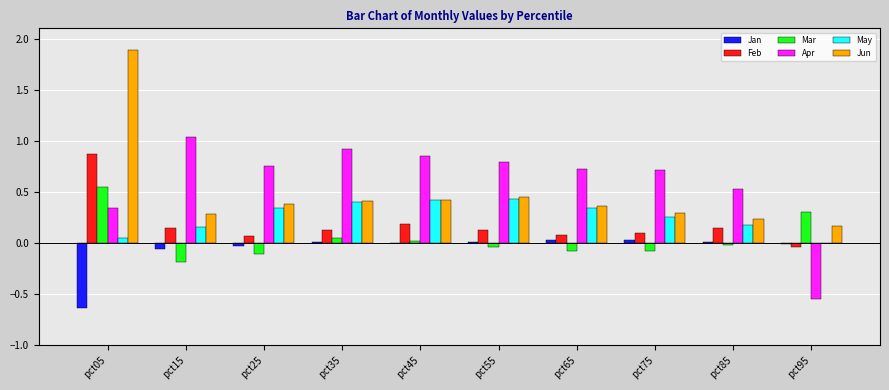

What is the sum of all Jun values?

4.9